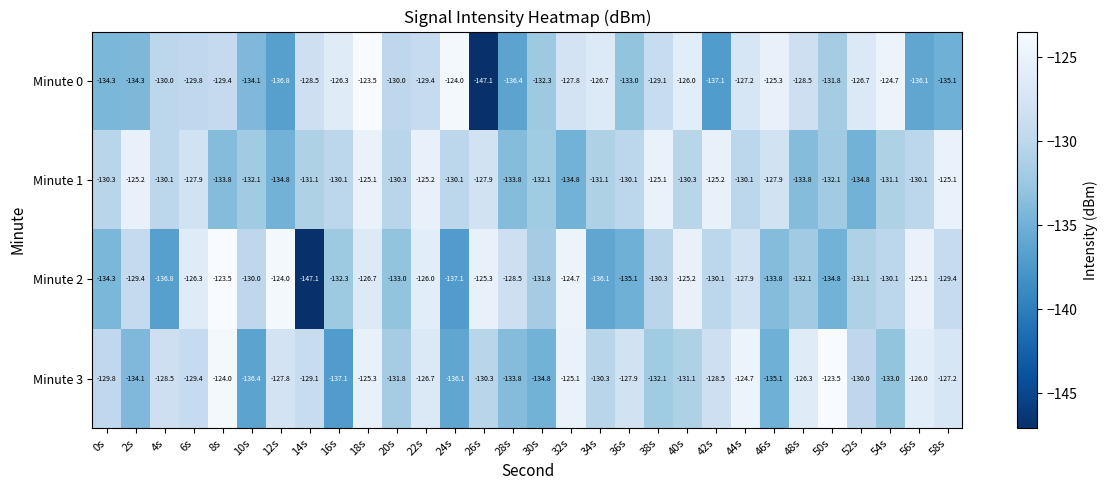

The value of Minute 2 at 0s is -198.9. True or false?

False